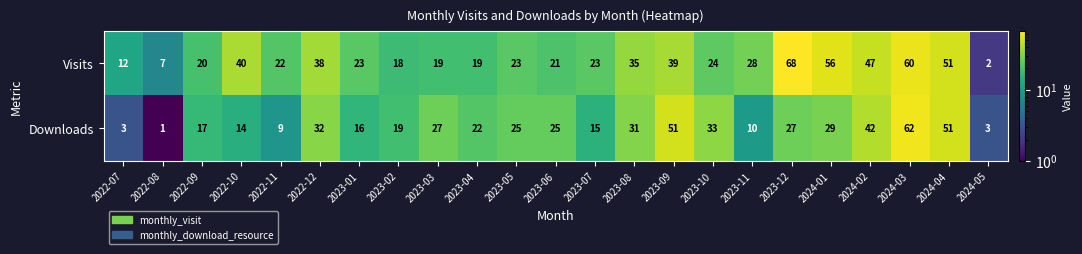

Which series changed the most between 2023-01 and 2023-06?

Downloads